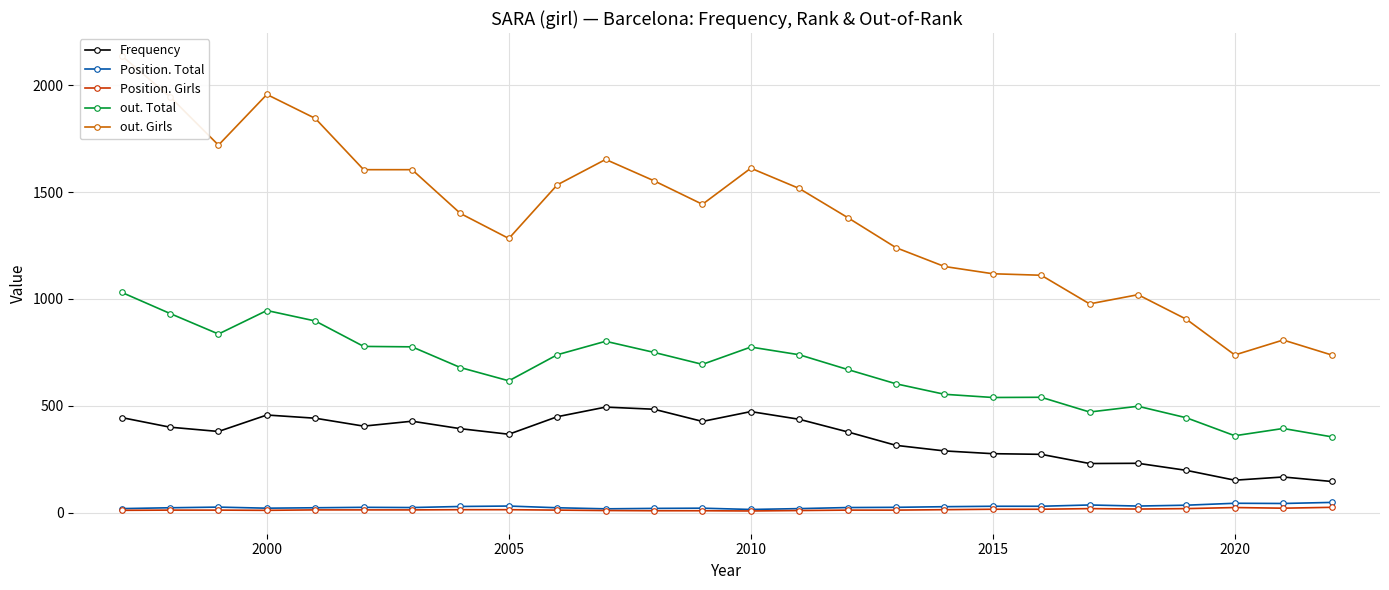

True or false: Position. Total has more than 1 interior local peaks.

True